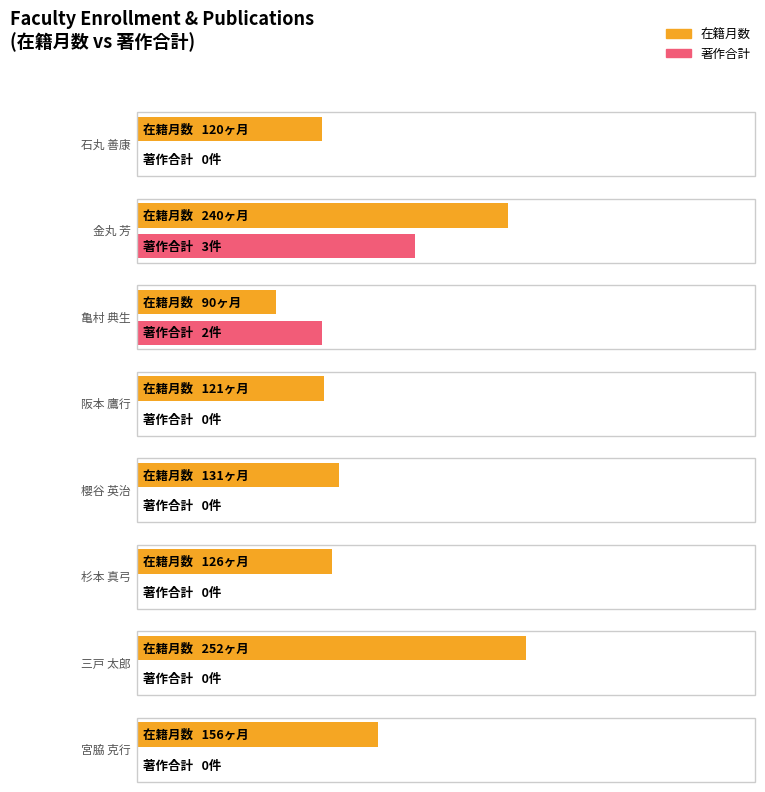

The 在籍月数 series shows 156 at 宮脇 克行. True or false?

True